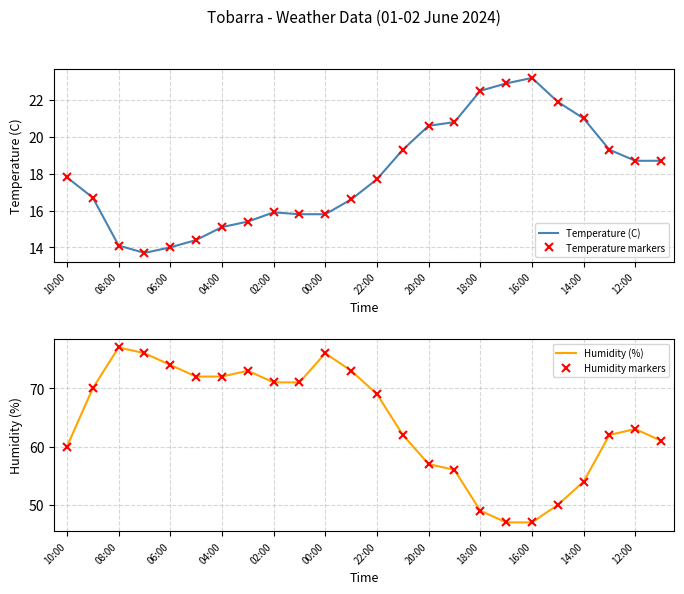

Rank the series by their maximum value, from lowest to highest.

Temperature (C), Temperature markers, Humidity (%), Humidity markers